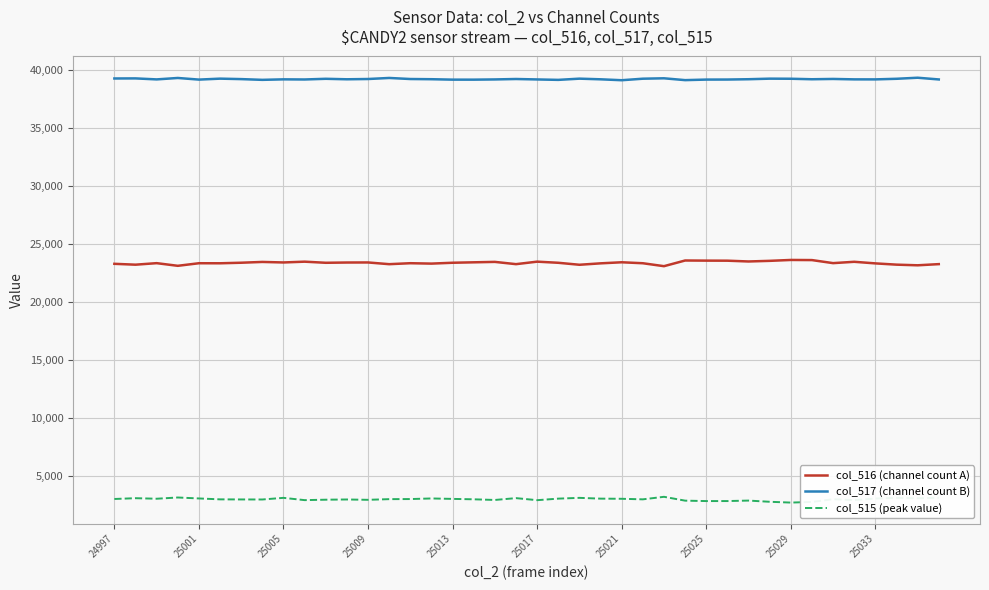

How many distinct data groups are displayed?

3